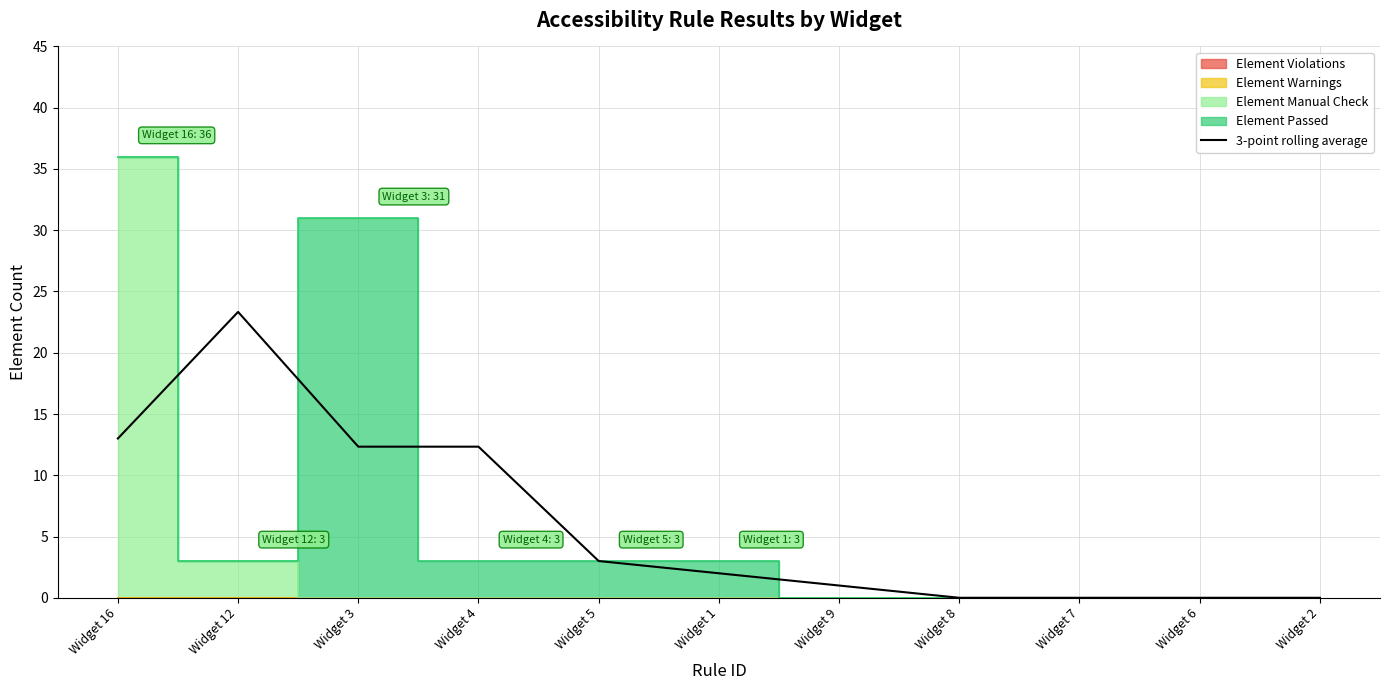

Between Widget 1 and Widget 16, which is larger?

Widget 16